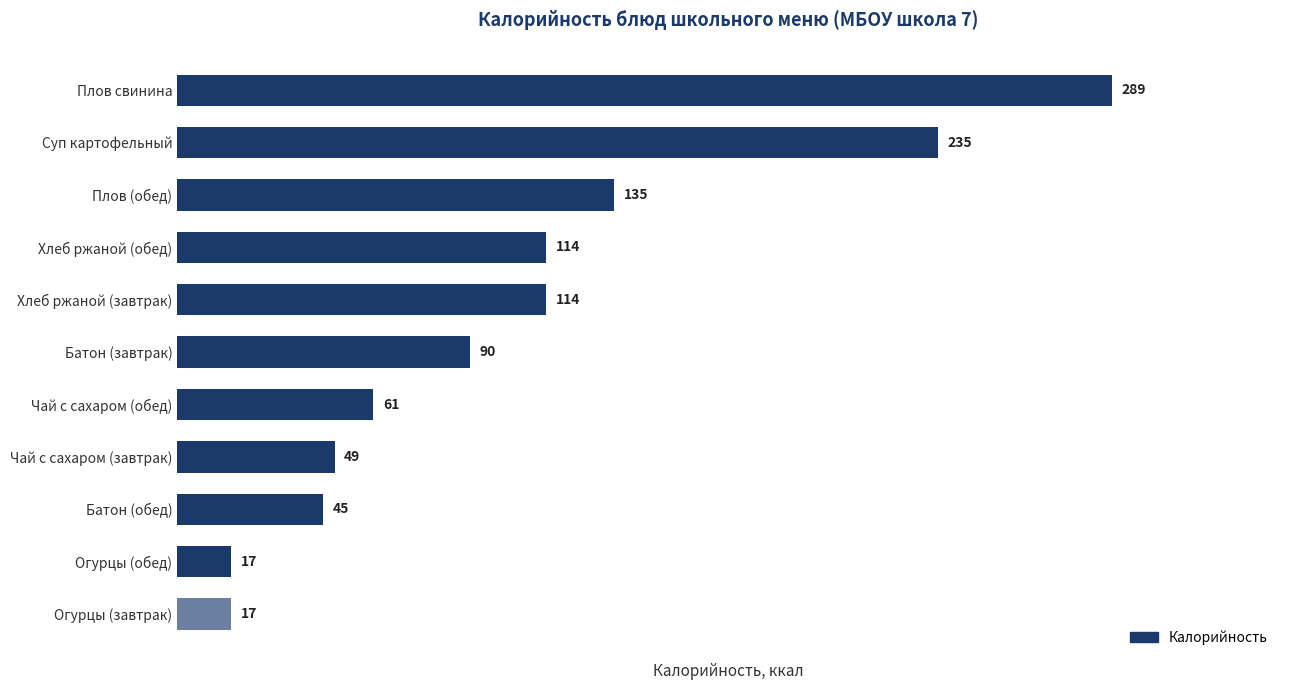

What is the difference between the maximum and minimum values?

272.4